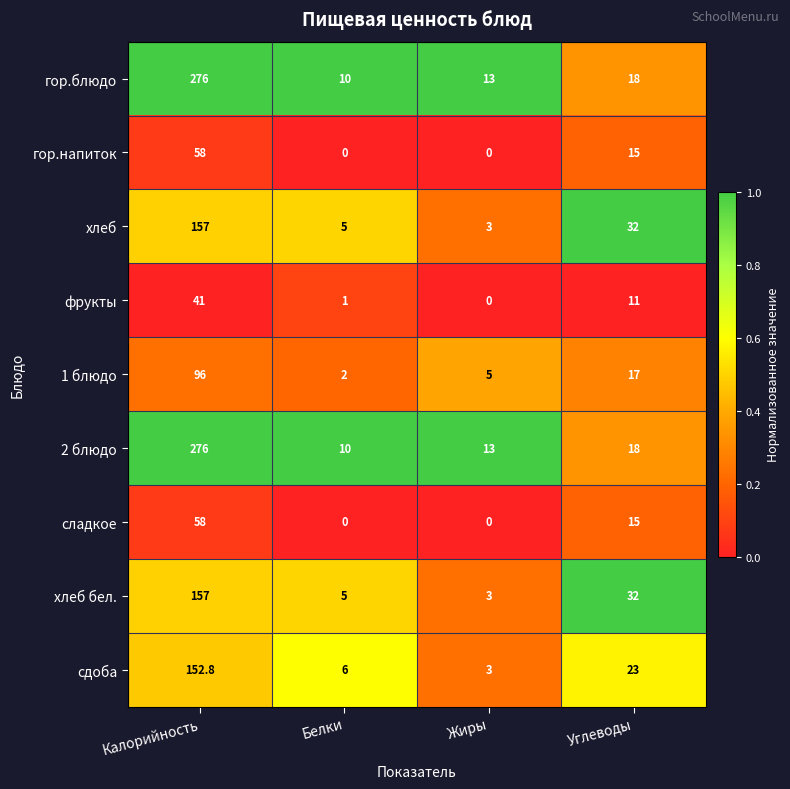

Which label corresponds to the largest value in the chart?

Калорийность